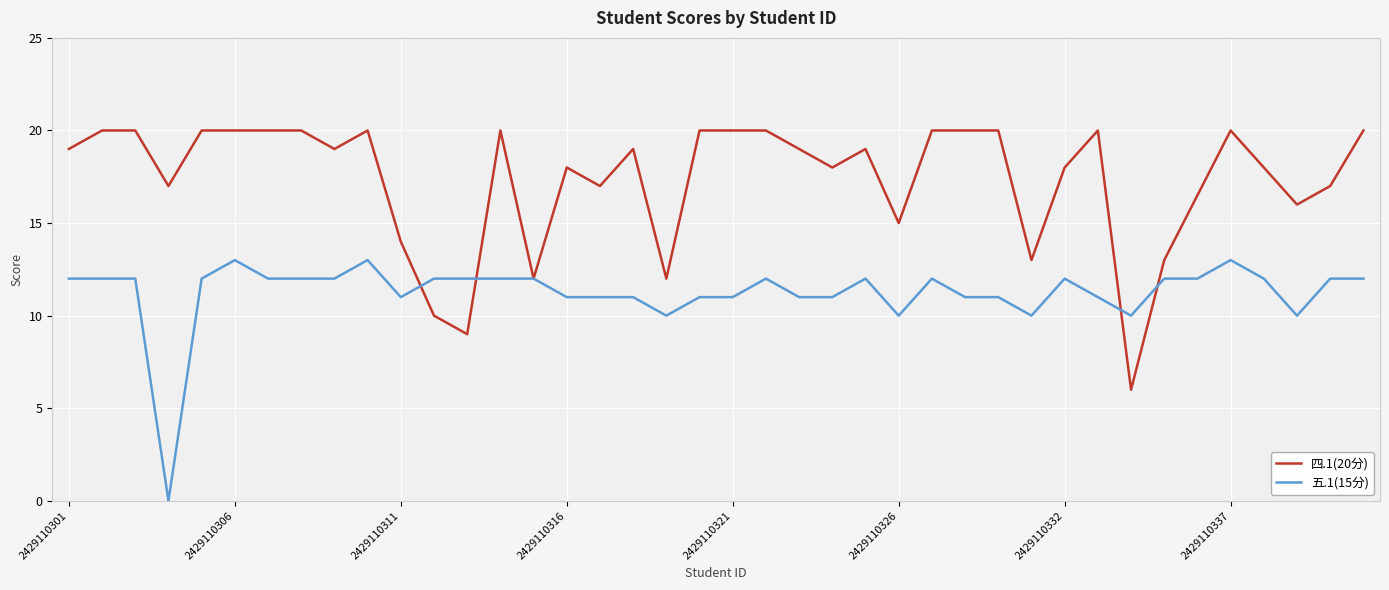

Rank the series by their average value, from lowest to highest.

五.1(15分), 四.1(20分)